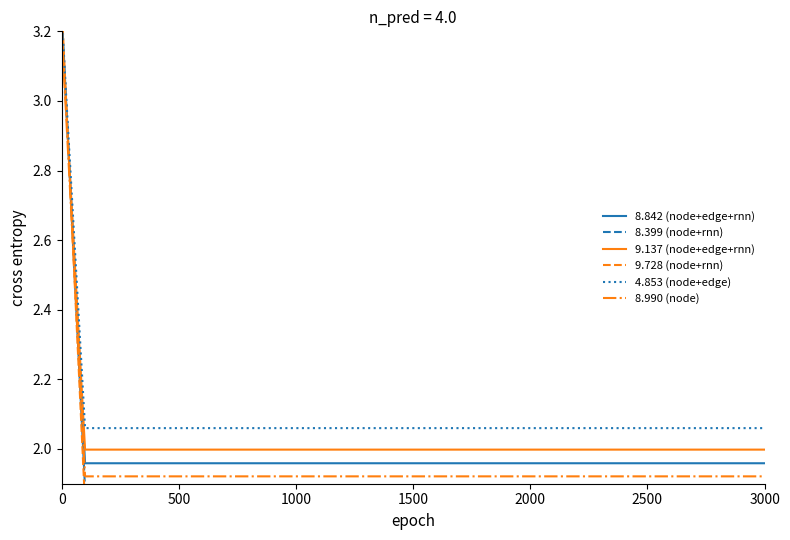

Is it true that 8.990 (node) equals 0.7 at 3000?

False